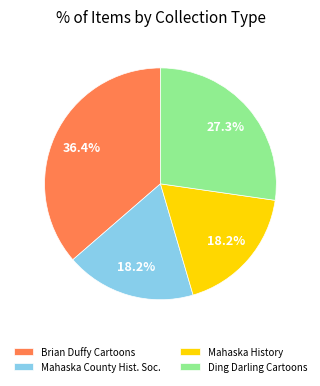

What is the ratio of the value at Mahaska History to the value at Brian Duffy Cartoons?

0.5